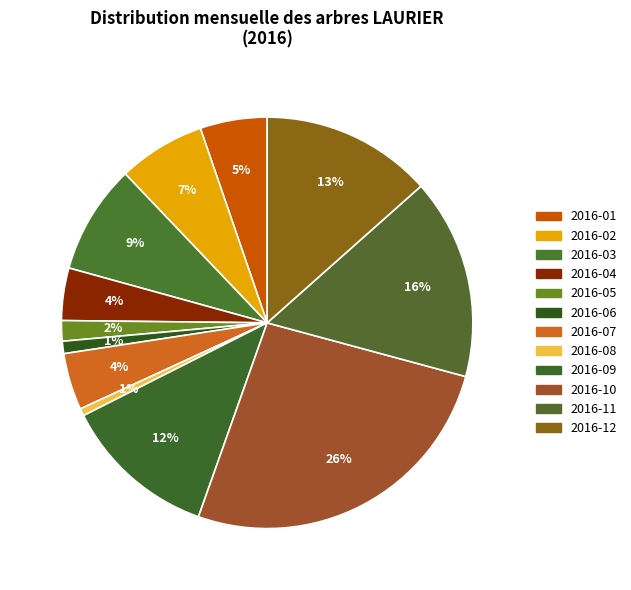

Count the number of slices in the pie.

12